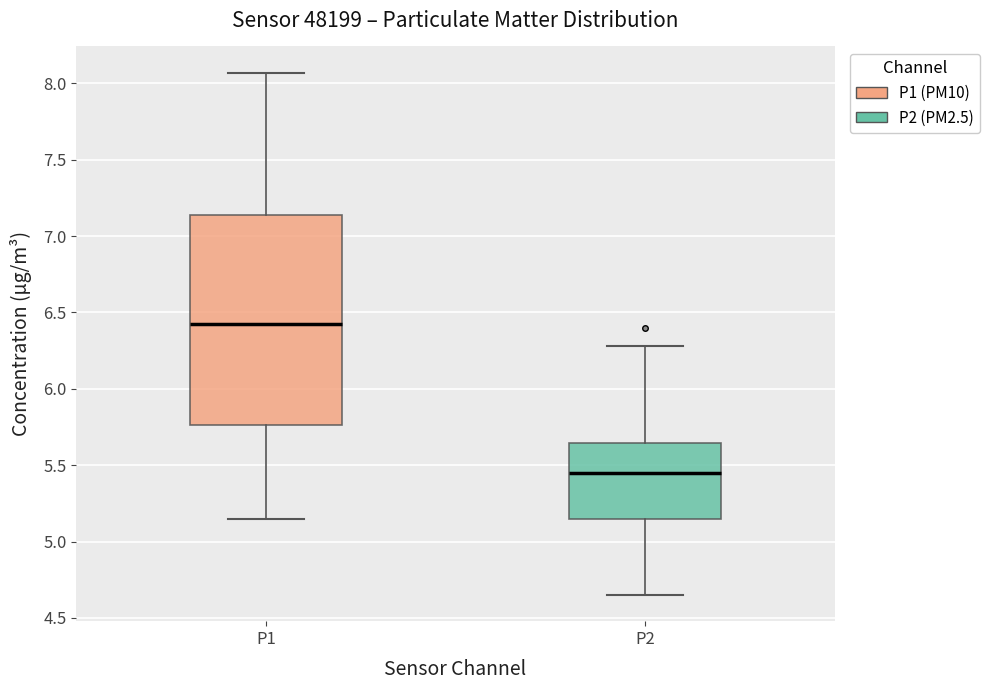

Which box has the lowest median line?

P2